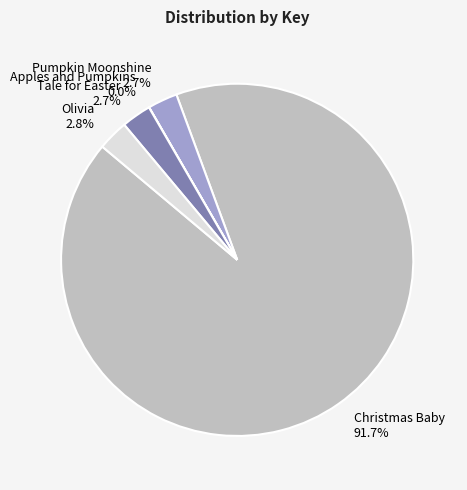

To the nearest percent, what portion does Christmas Baby represent?

92%